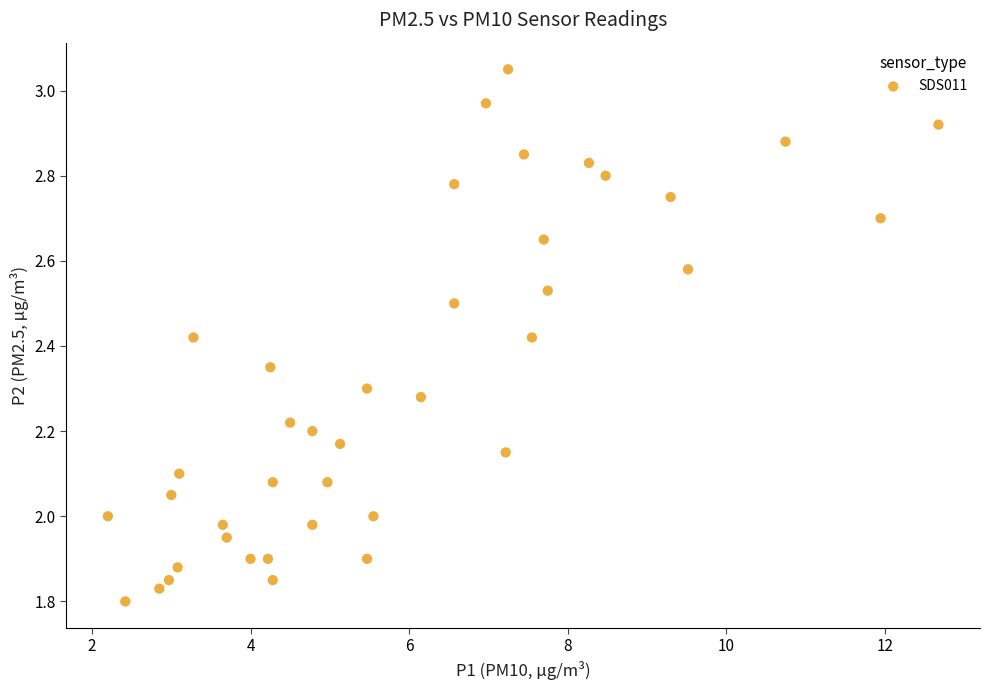

What is the range of X values (max minus min)?

10.5